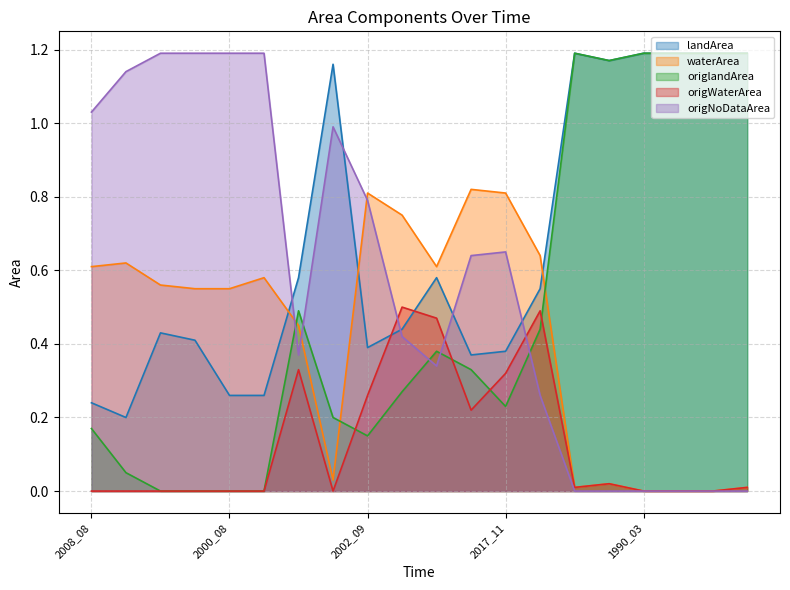

What value does the landArea series have at 2005_12?

0.4